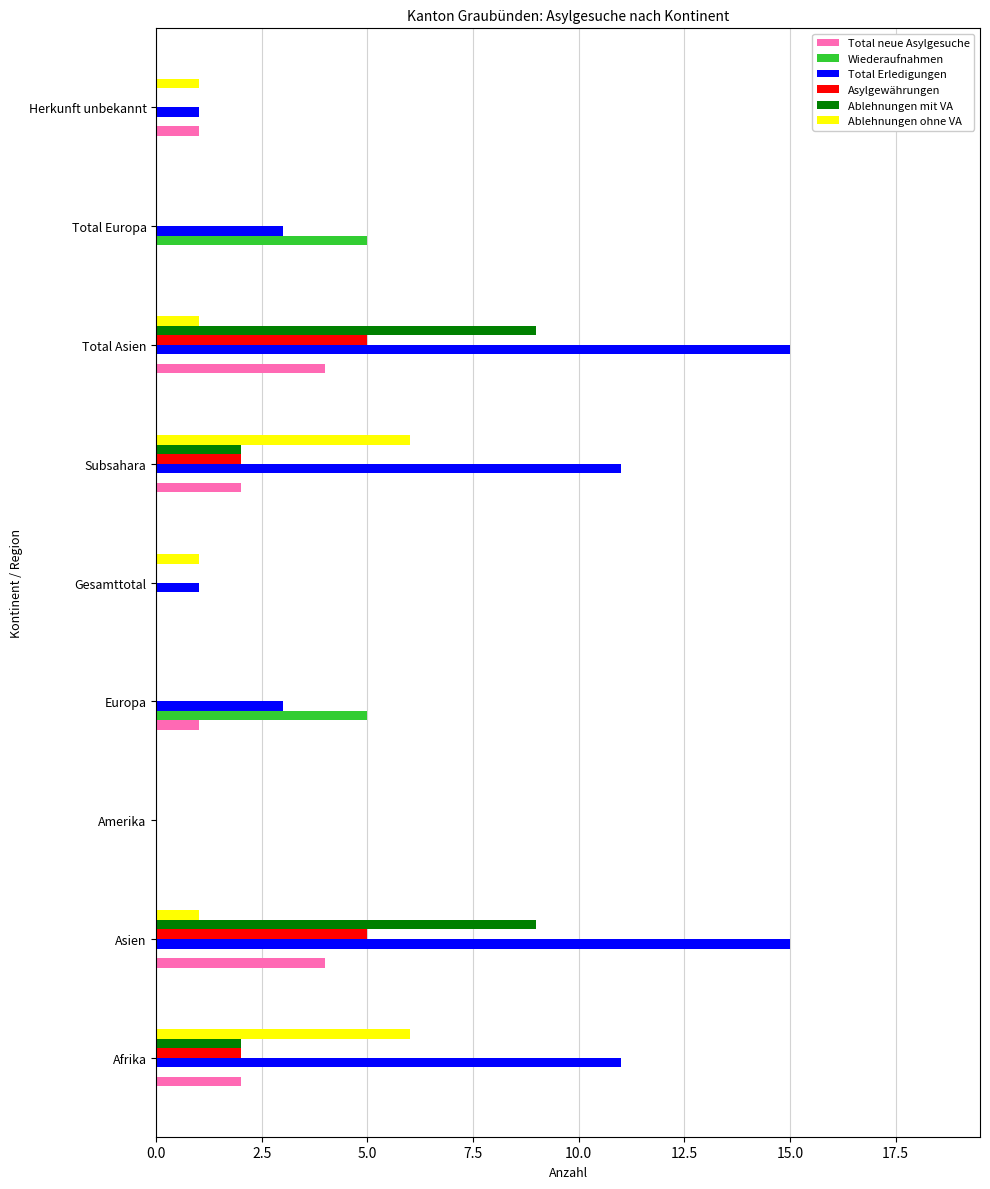

What is the sum of all Ablehnungen mit VA values?

22